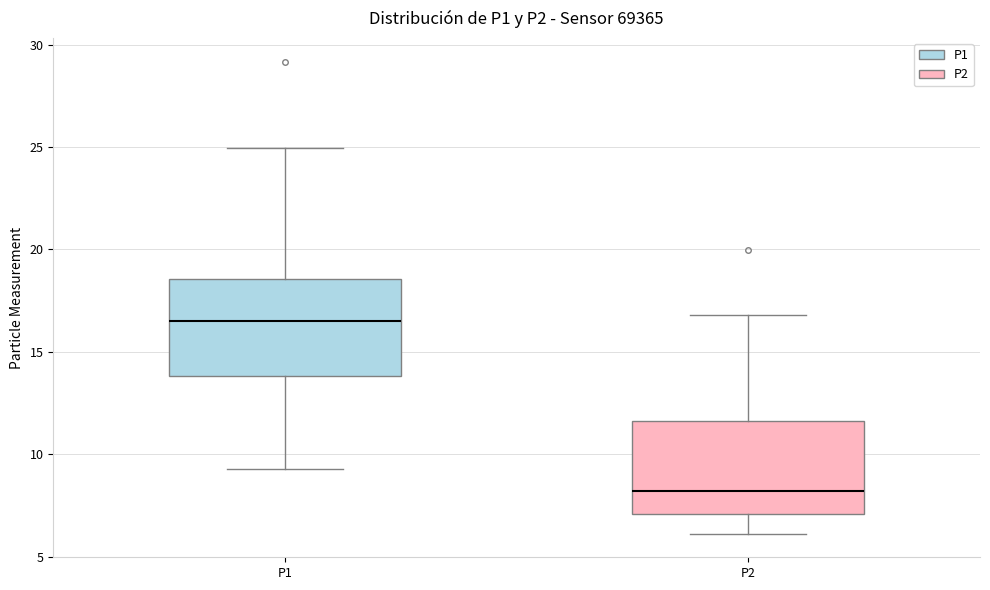

Reading left to right, read every box against the y-axis: the position of its median line, the range the box covers, and the ends of its whiskers. The values are not printed on the chart, so give them approximately, as read against the axis.

P1: median 16.5, box 14.0 to 18.5, whiskers 9.5 to 25.0
P2: median 8.0, box 7.0 to 11.5, whiskers 6.0 to 17.0